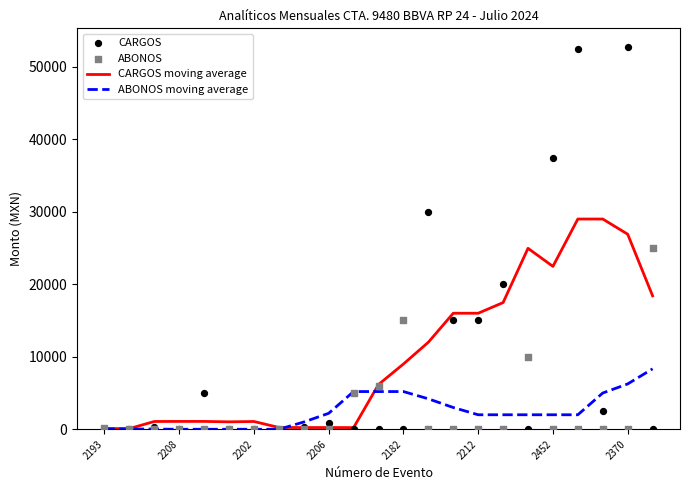

What are all the series names shown in the legend?

CARGOS moving average, ABONOS moving average, CARGOS, ABONOS